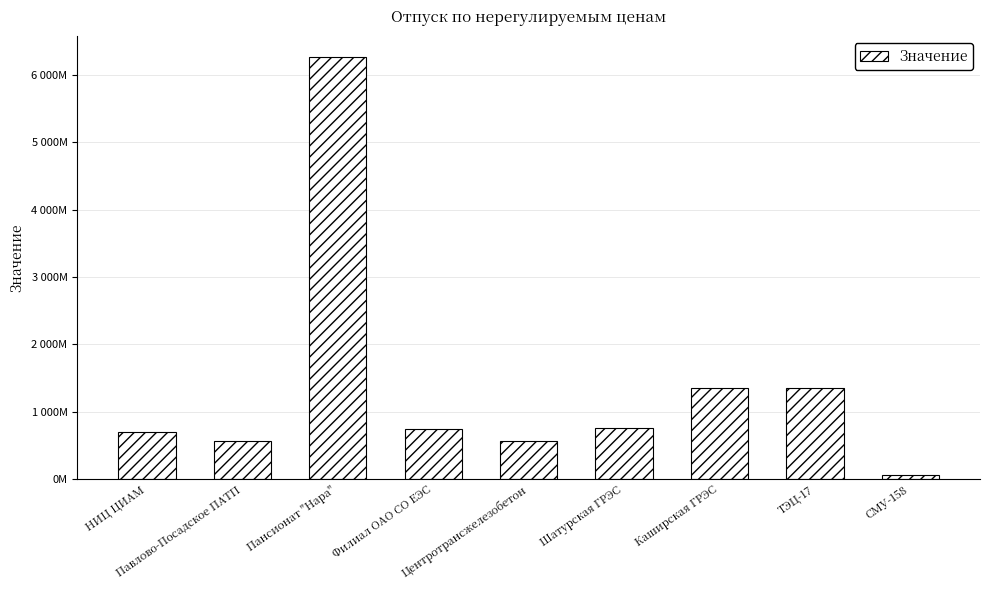

Between Шатурская ГРЭС and Пансионат "Нара", which is larger?

Пансионат "Нара"